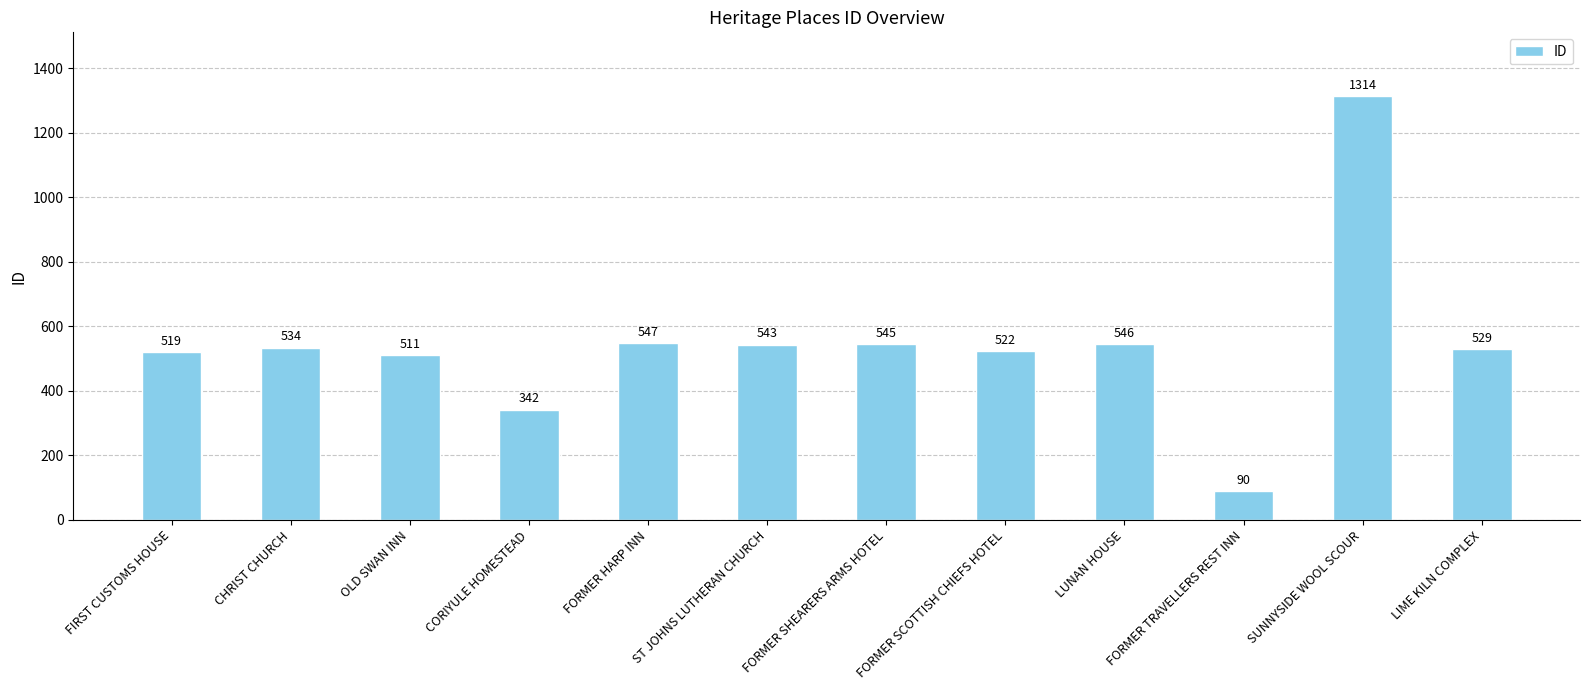

What position from the left is CHRIST CHURCH?

2